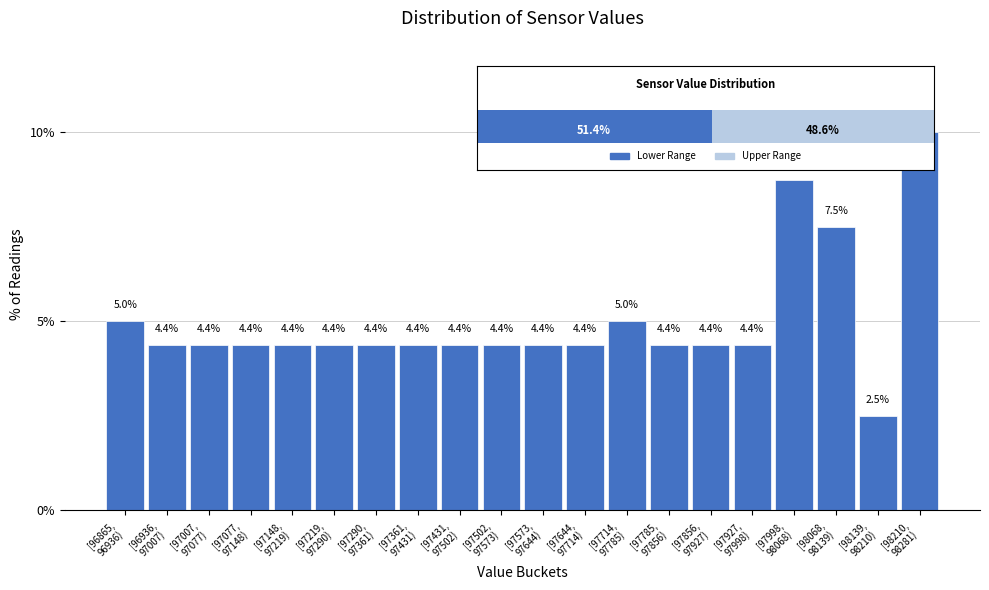

Reading right to left, list all the values displayed in this chart.

10.0	2.5	7.5	8.8	4.4	4.4	4.4	5.0	4.4	4.4	4.4	4.4	4.4	4.4	4.4	4.4	4.4	4.4	4.4	5.0